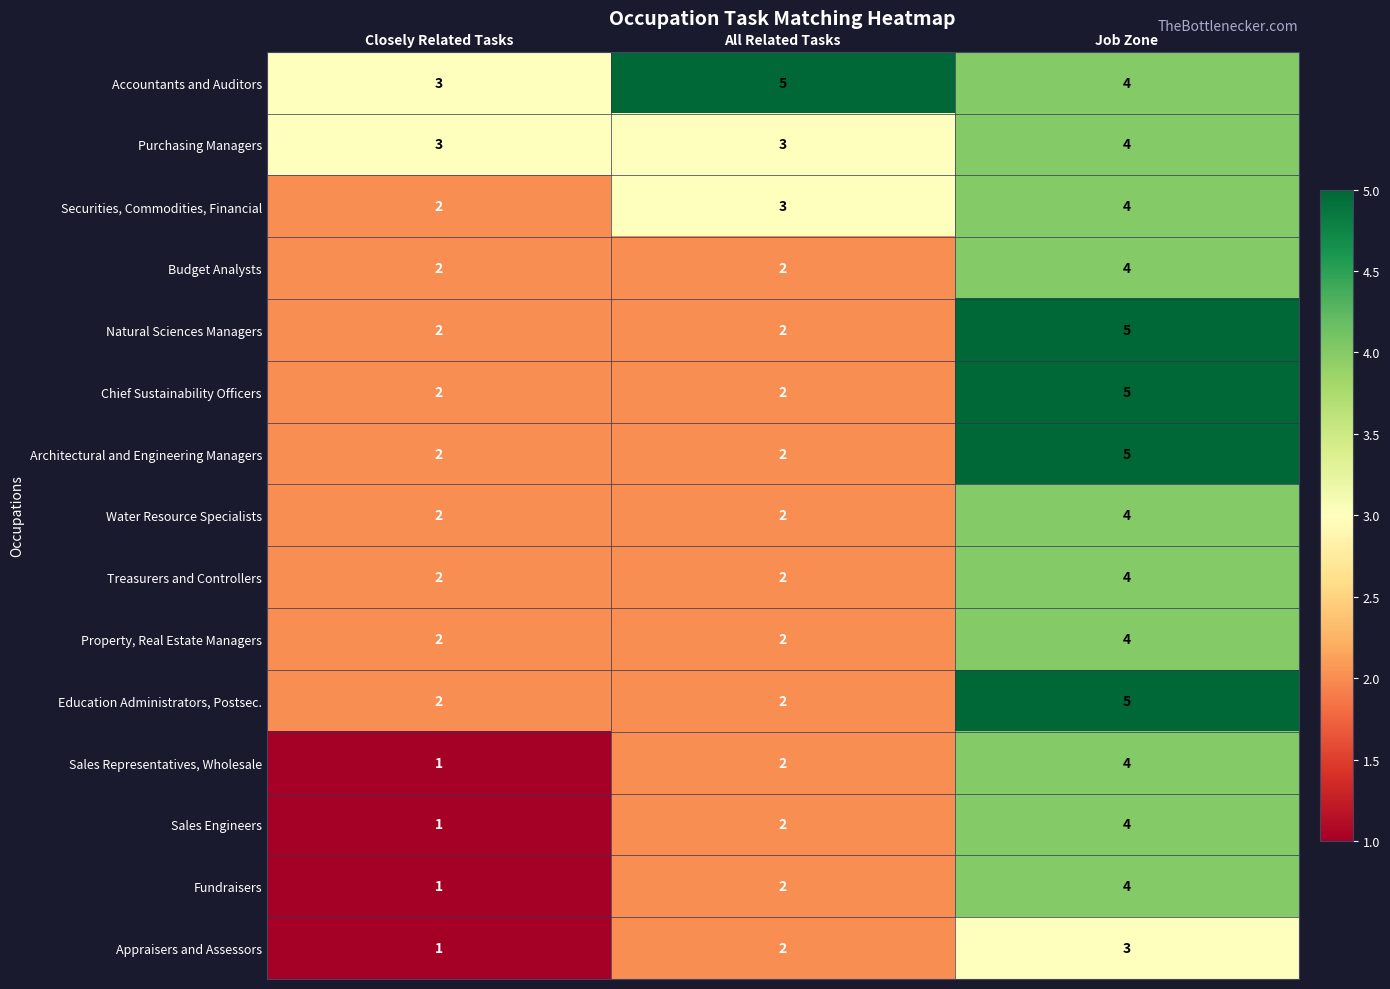

What is the maximum value for Architectural and Engineering Managers?

5